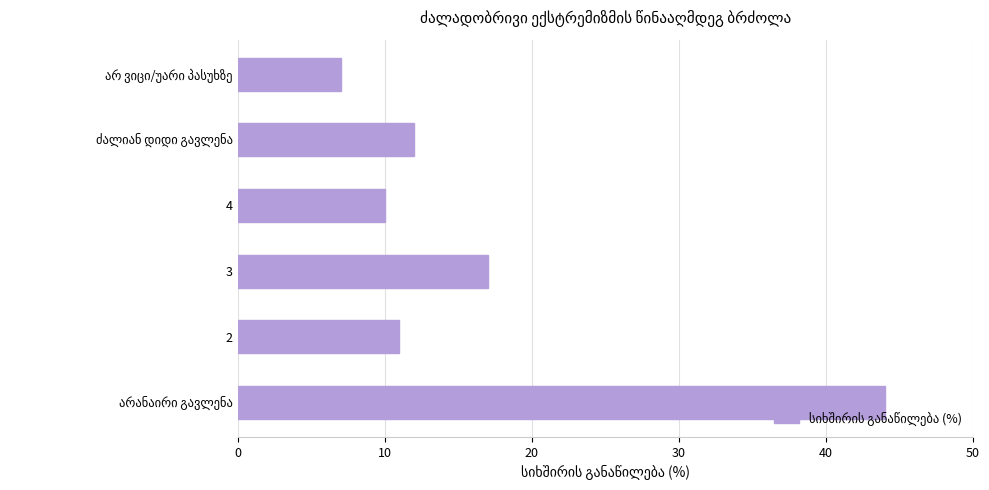

Count the number of categories in the chart.

6